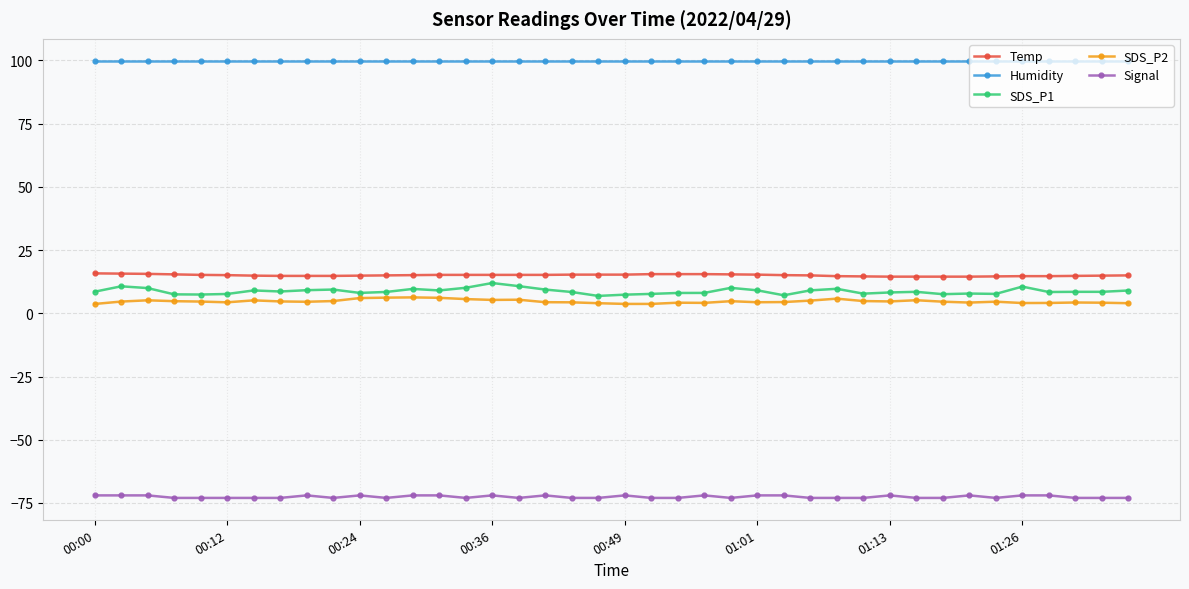

What is the sum of all Signal values?

-2903.0